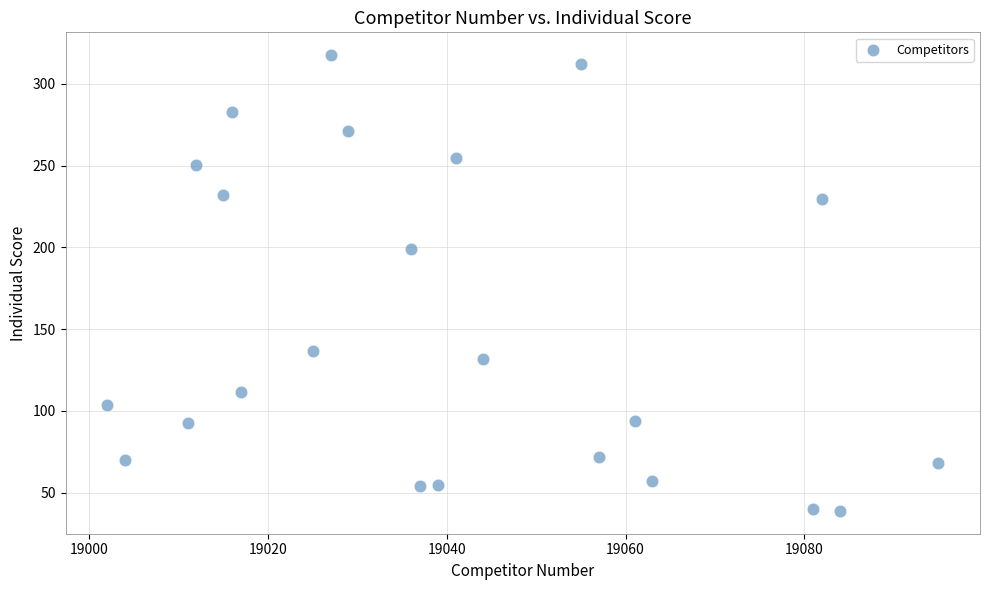

What is the range of Y values (max minus min)?

278.6